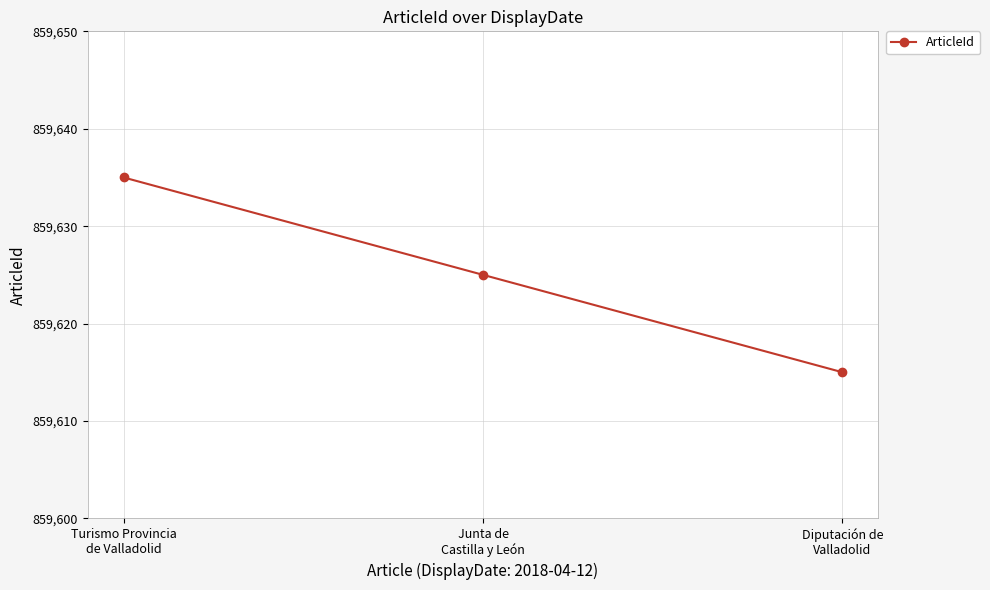

Which category has the lowest value across all series?

Diputación de
Valladolid